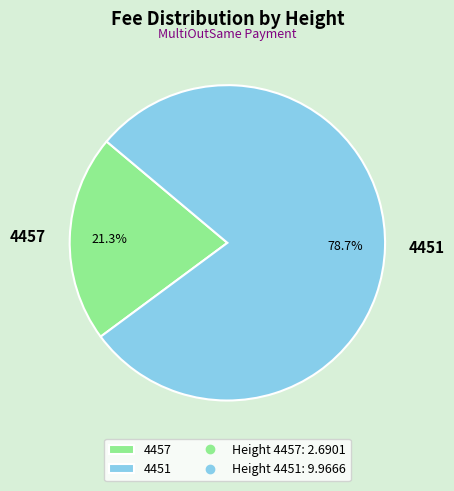

Which has a higher value, 4451 or 4457?

4451